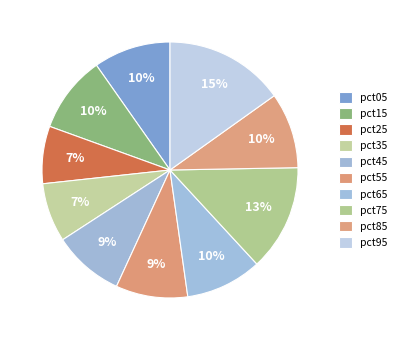

What percentage is NOT represented by pct25?

92.7%